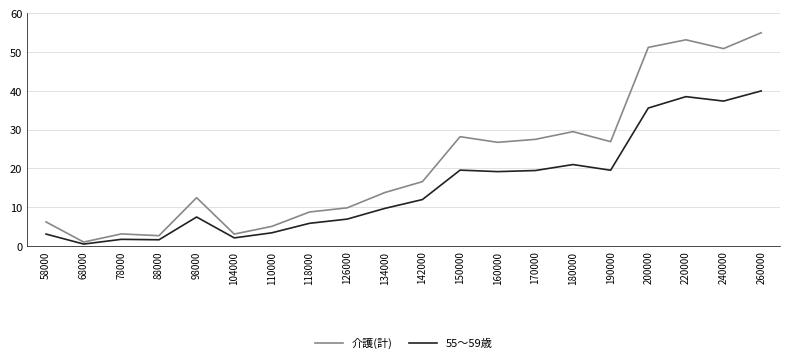

What is the spread (max minus min) of values at 134000?

4.1